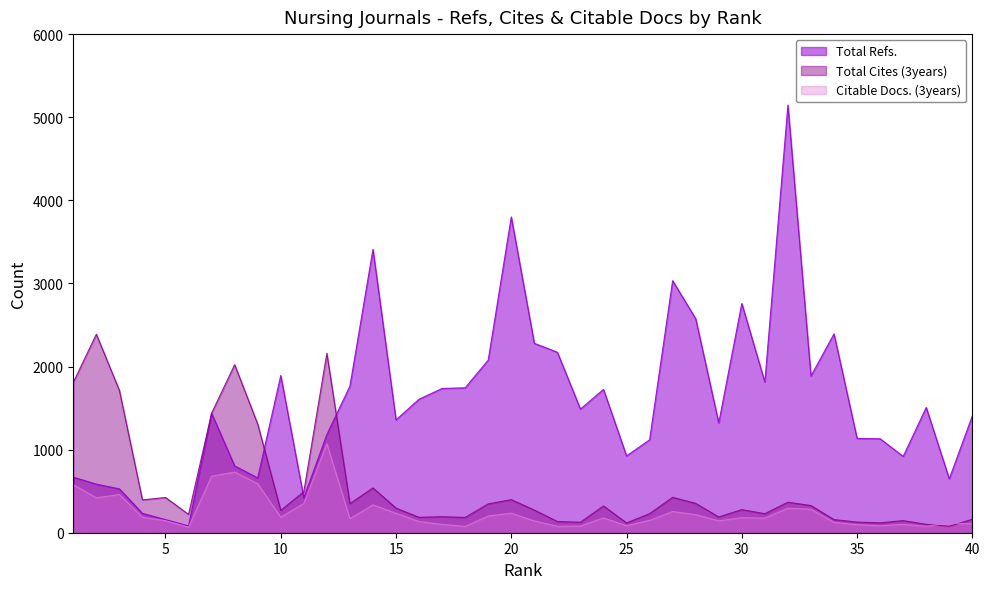

What is the difference between the maximum and second lowest values in the Citable Docs. (3years) series?

996